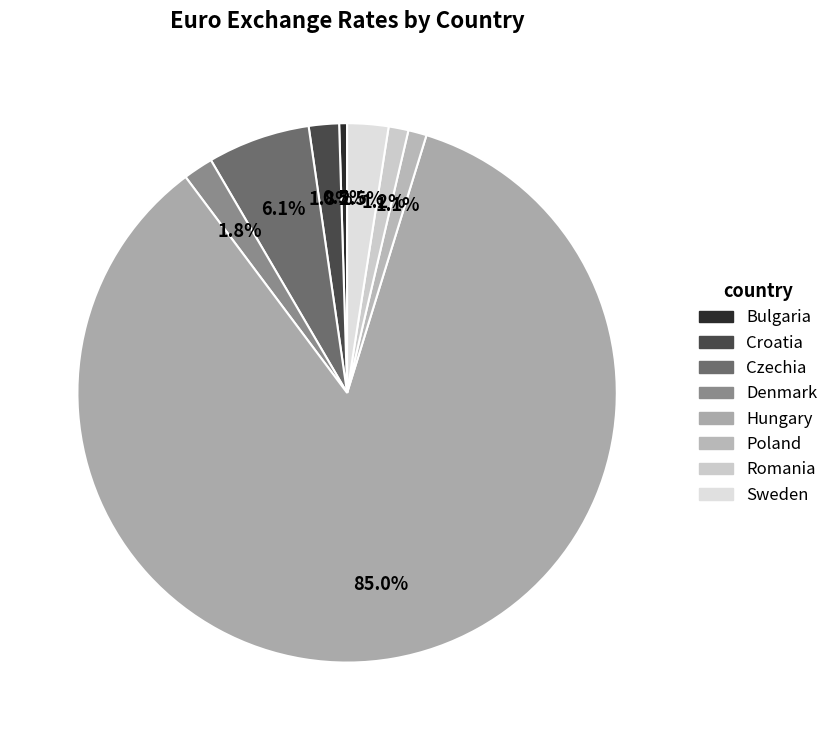

What is the change in value from Denmark to Hungary?

+344.5